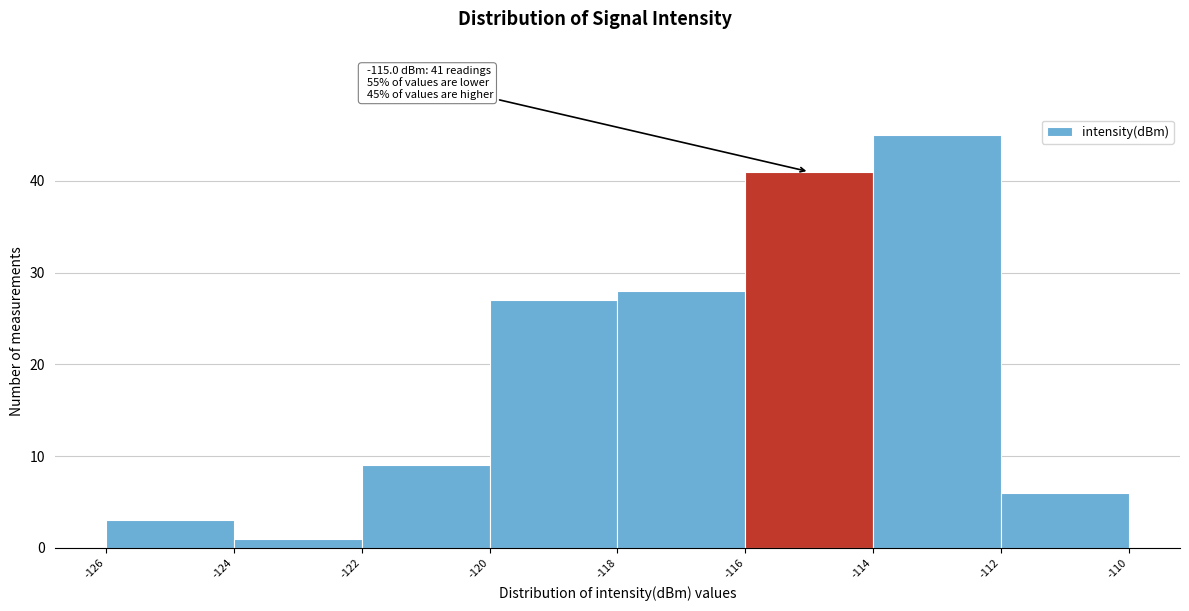

Which range on the x-axis has the tallest bar?

-114 to -112